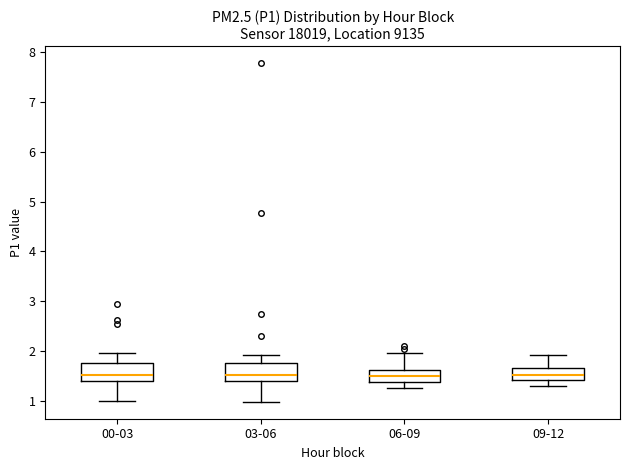

Where is the lower edge of the box for 06-09 on the y-axis? The values are not printed on the chart, so give them approximately, as read against the axis.

1.4